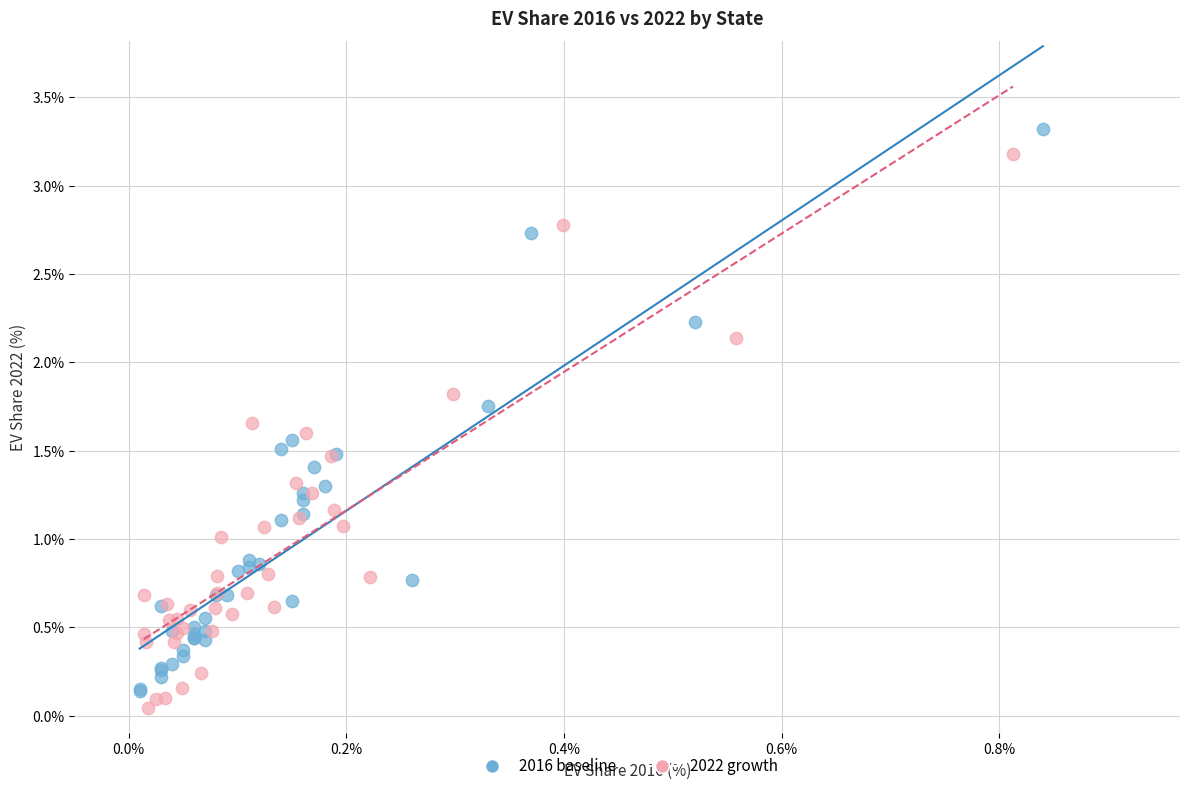

Which series has the widest spread of Y values?

2016 baseline